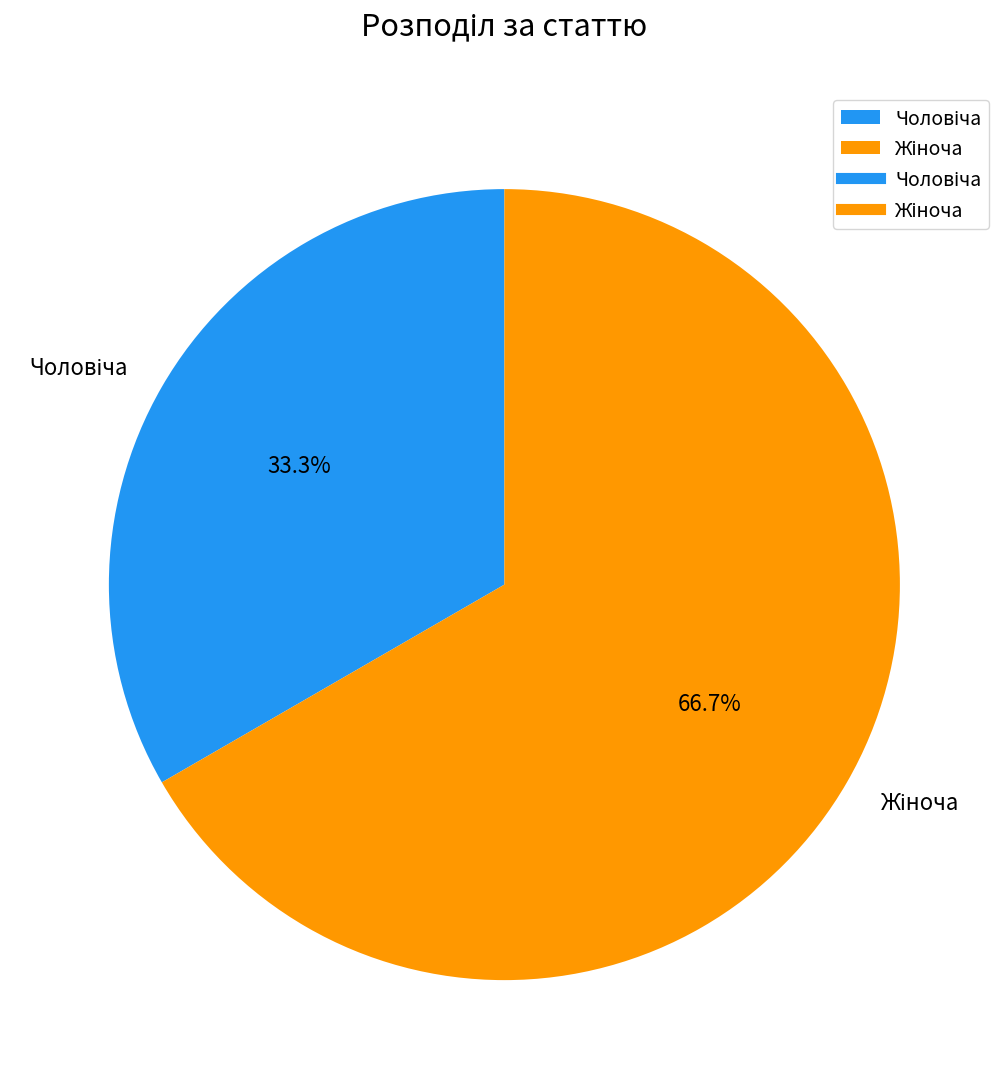

Does any single category account for the majority?

Yes